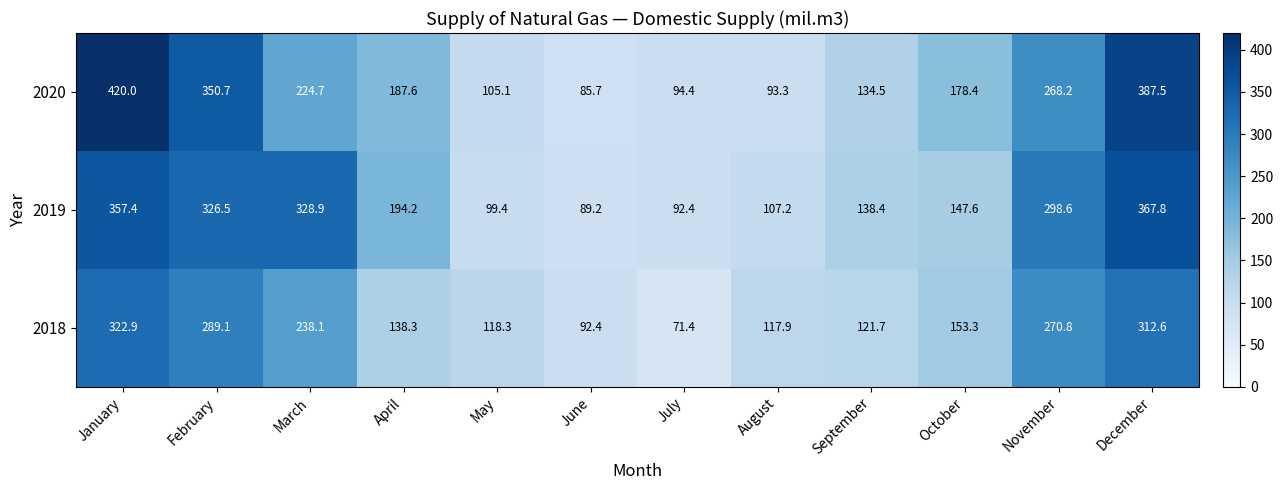

What is the maximum value shown in the chart?

420.0